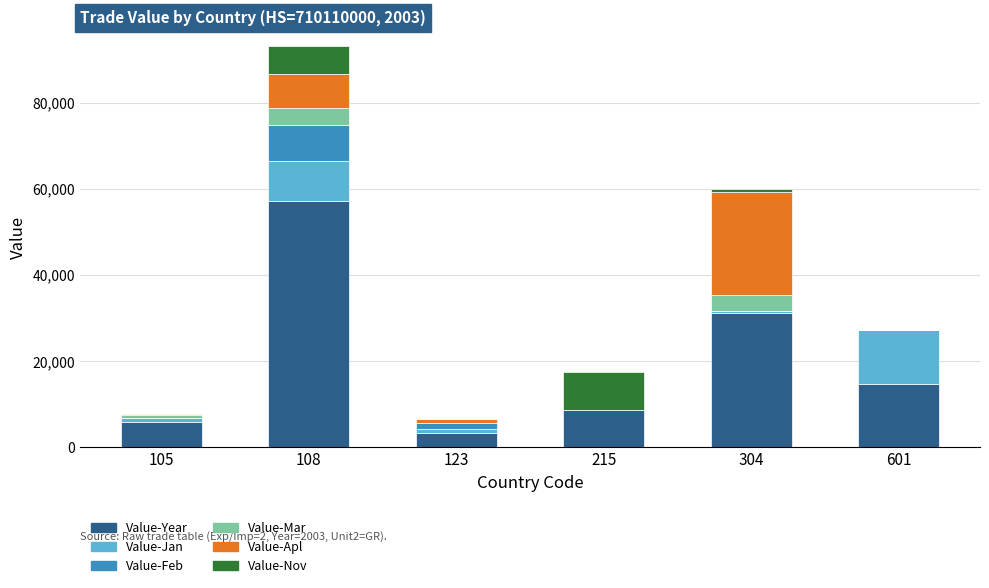

At which category is the sum across all series the highest?

108